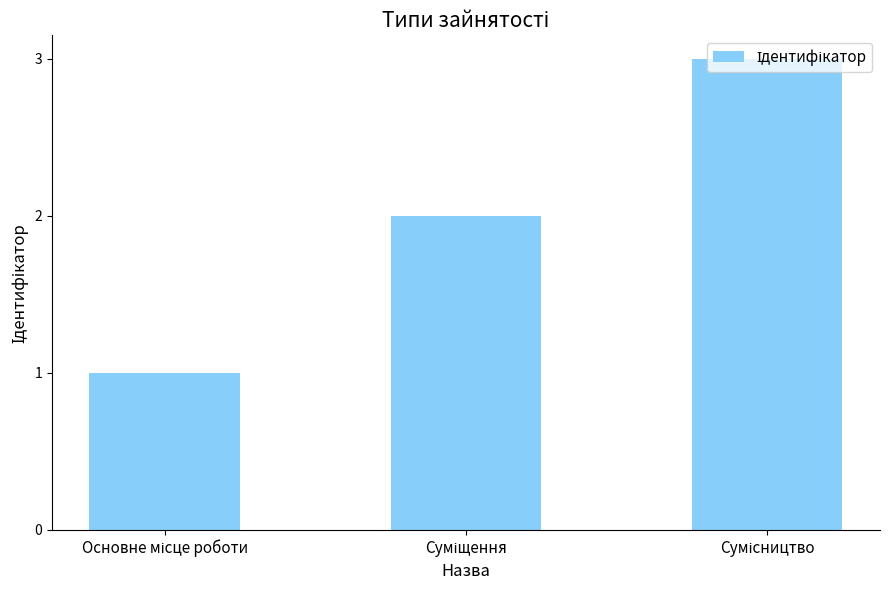

Are the bars grouped side by side (vs. stacked)?

No